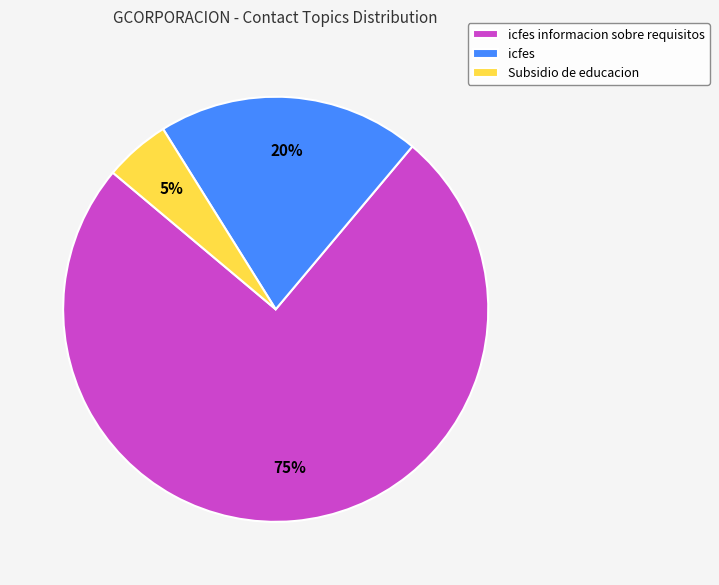

True or false: icfes accounts for 11% of the total.

False